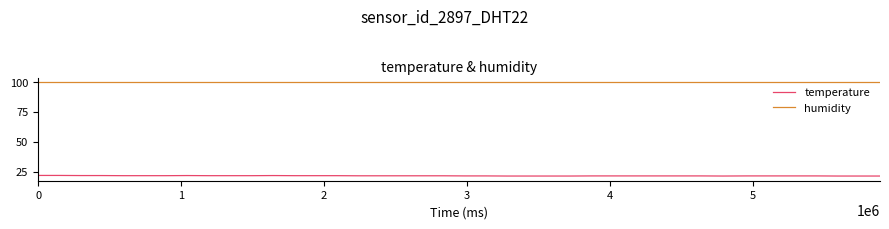

Which series has the largest range (max minus min)?

temperature